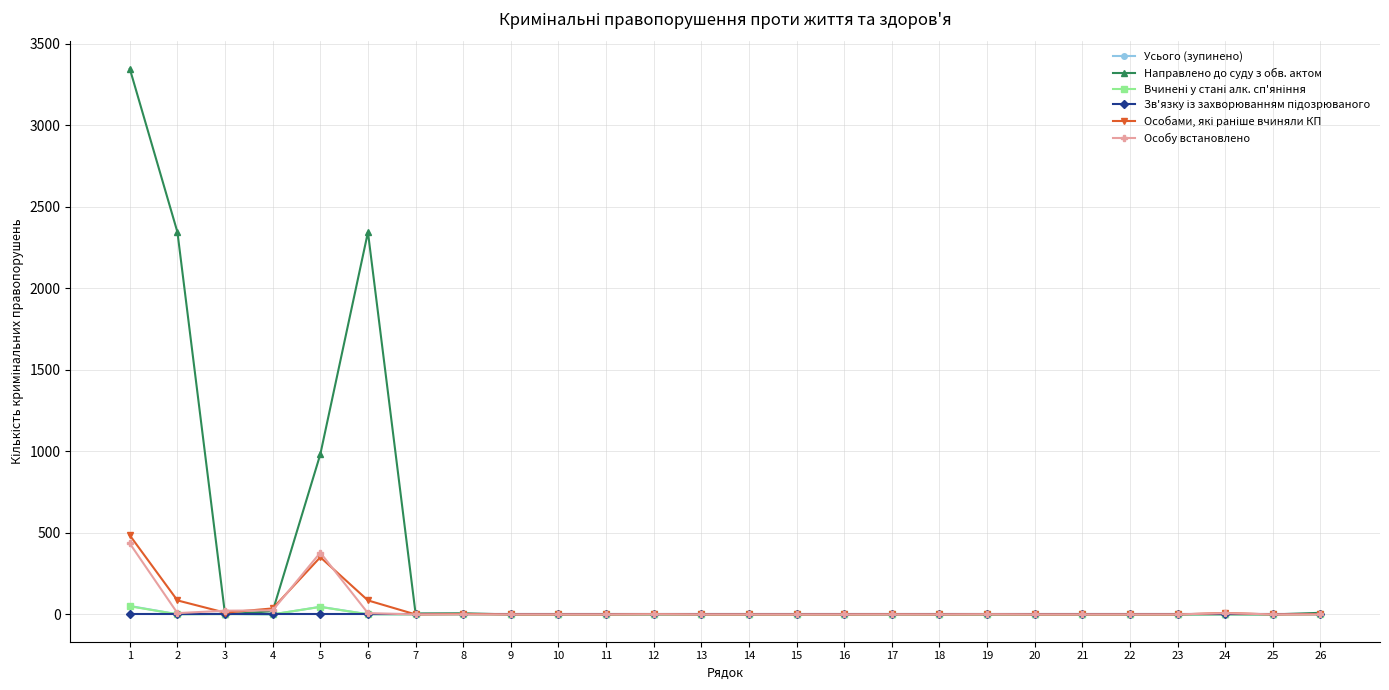

Which series has the largest total across all categories?

Направлено до суду з обв. актом